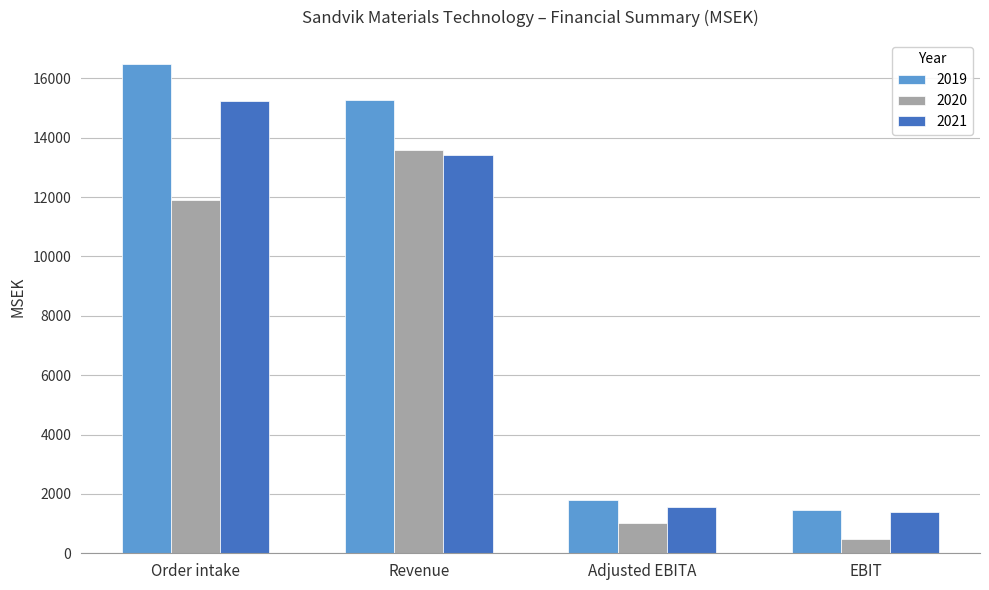

At which category is the sum across all series the highest?

Order intake